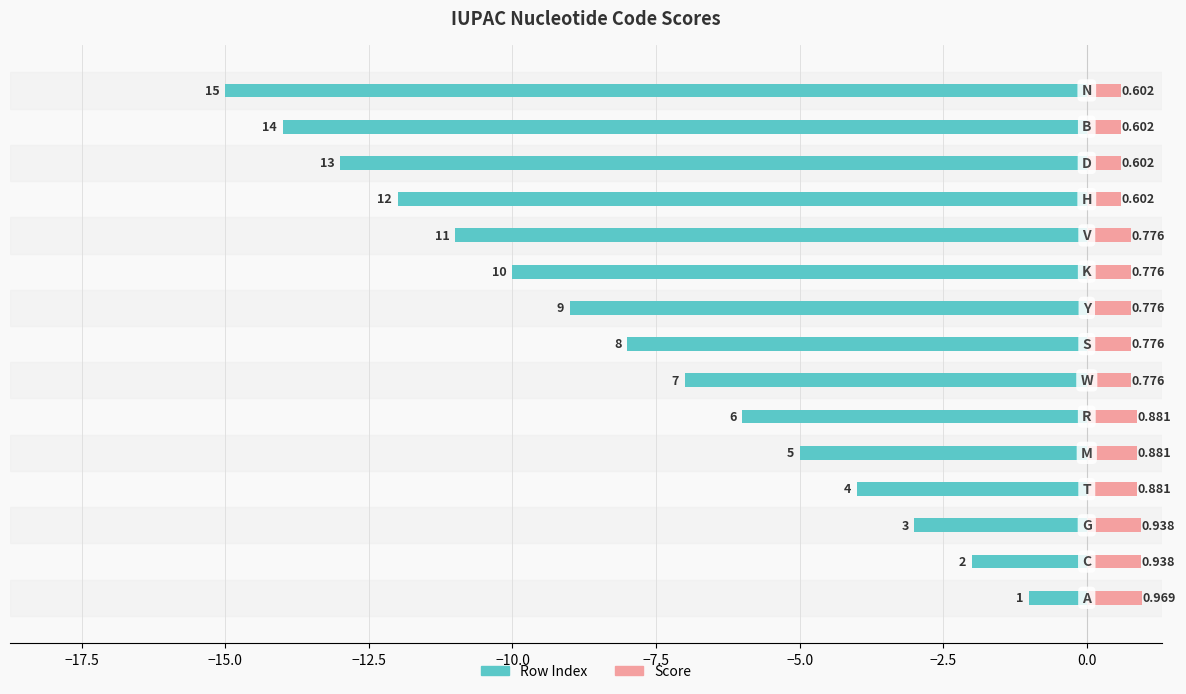

Between 13 and 10, which is larger?

10